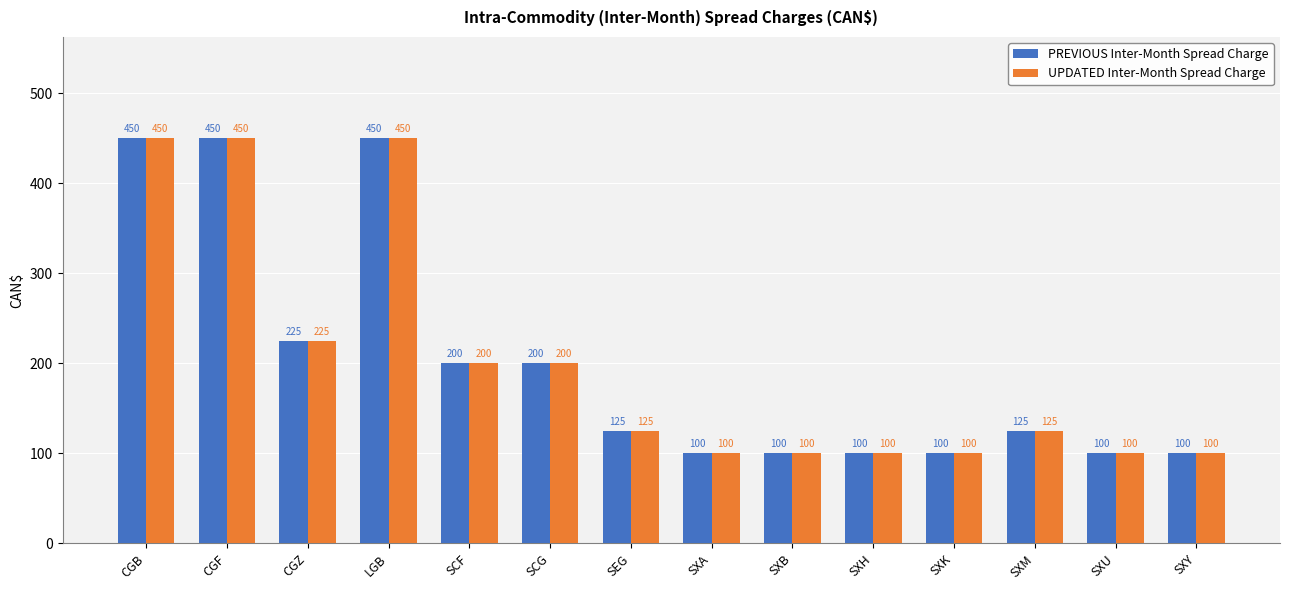

Count the number of data series in this chart.

2